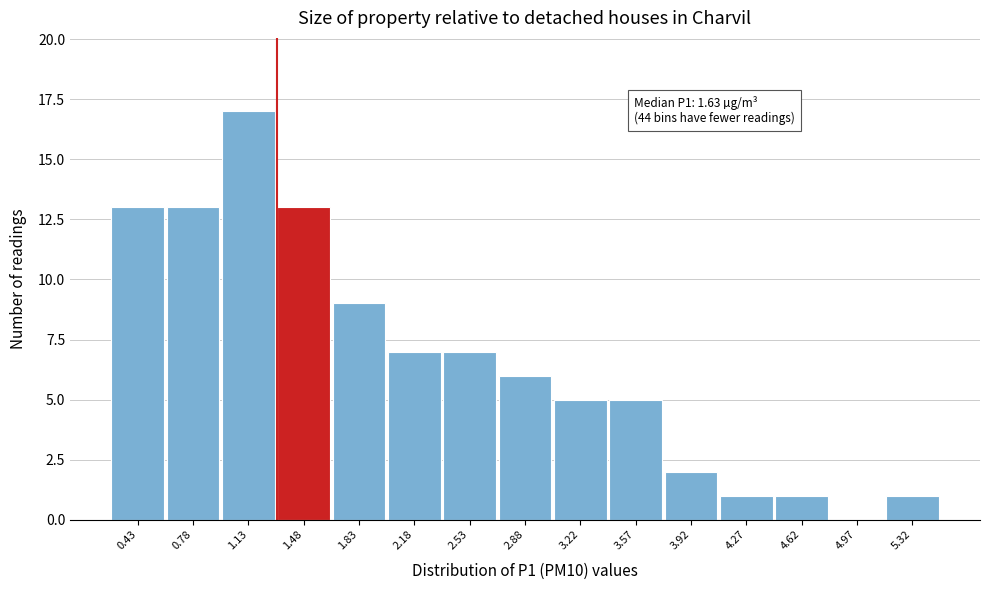

Reading right to left, extract all data points from this chart.

5.32=1	4.97=0	4.62=1	4.27=1	3.92=2	3.57=5	3.22=5	2.88=6	2.53=7	2.18=7	1.83=9	1.48=13	1.13=17	0.78=13	0.43=13